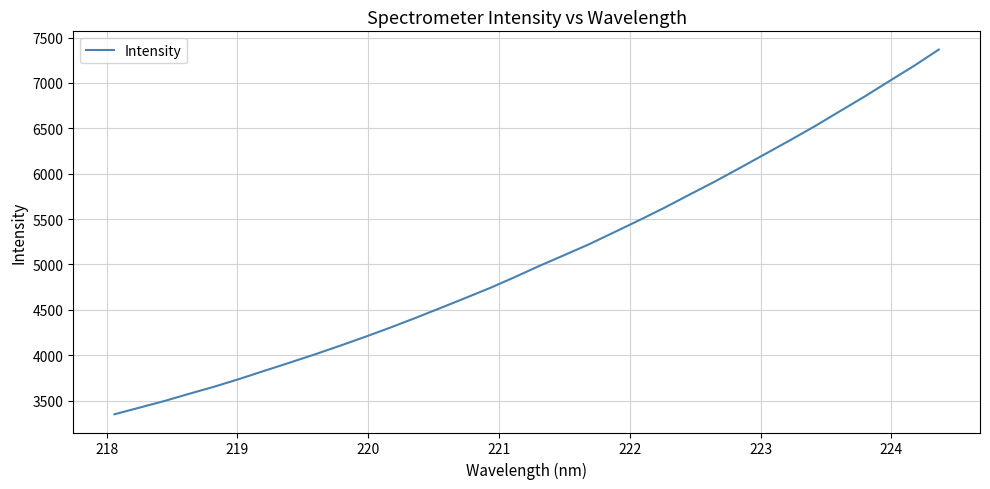

What is the minimum value shown in the chart?

3349.9